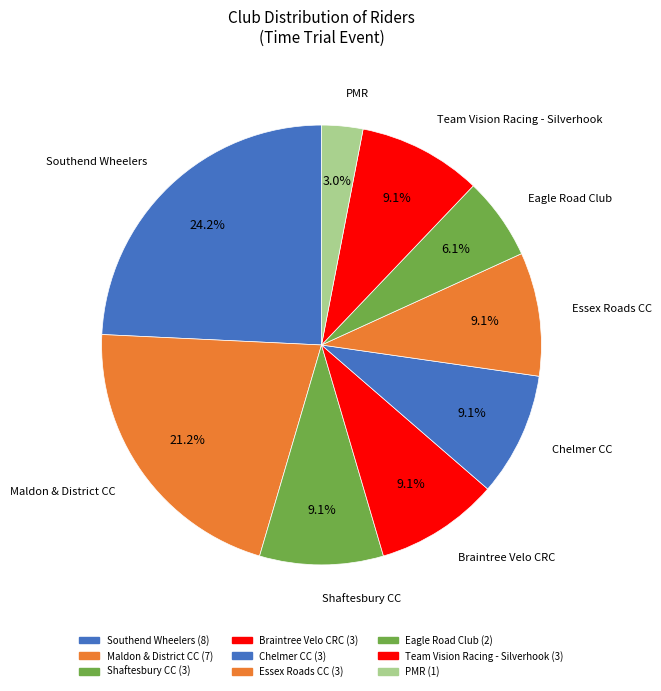

True or false: Eagle Road Club accounts for 6% of the total.

True